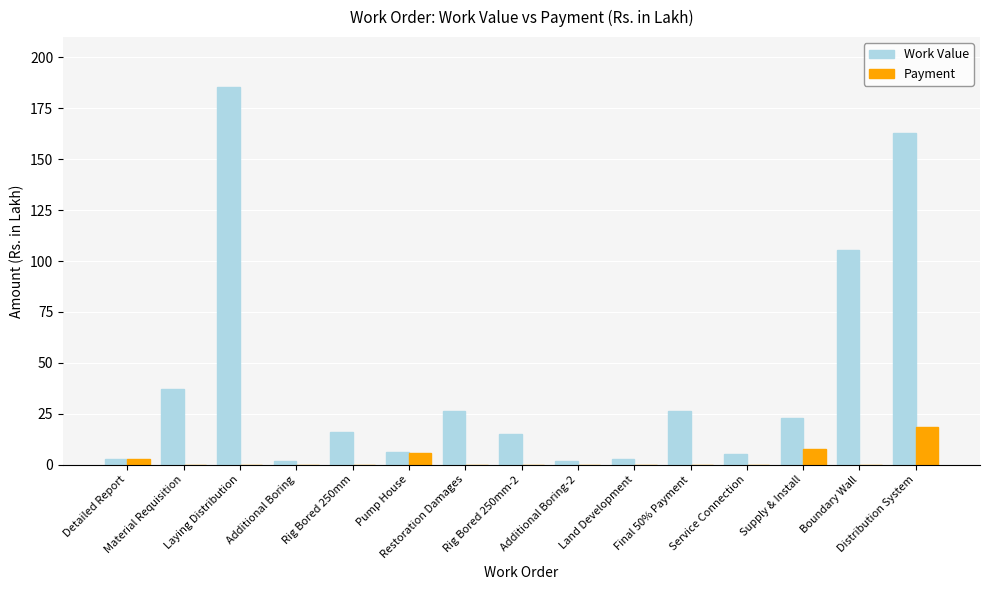

How many series are shown in this chart?

2